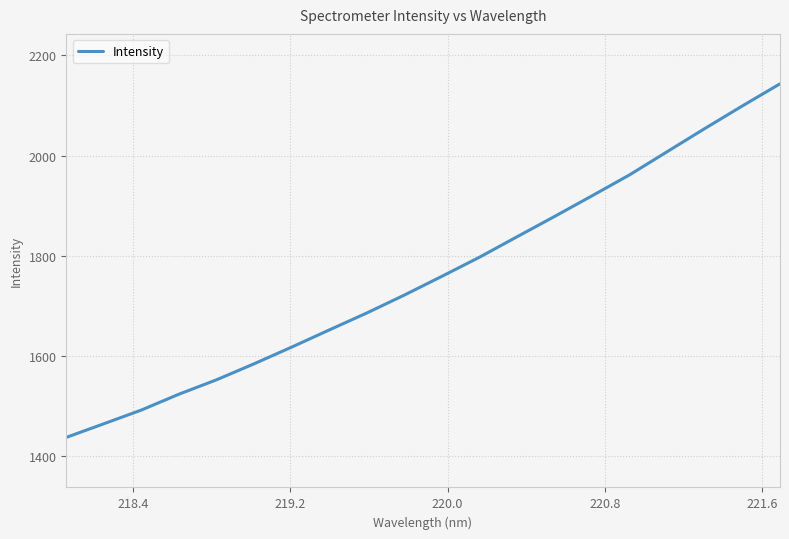

What is the difference between the maximum and minimum values?

705.9